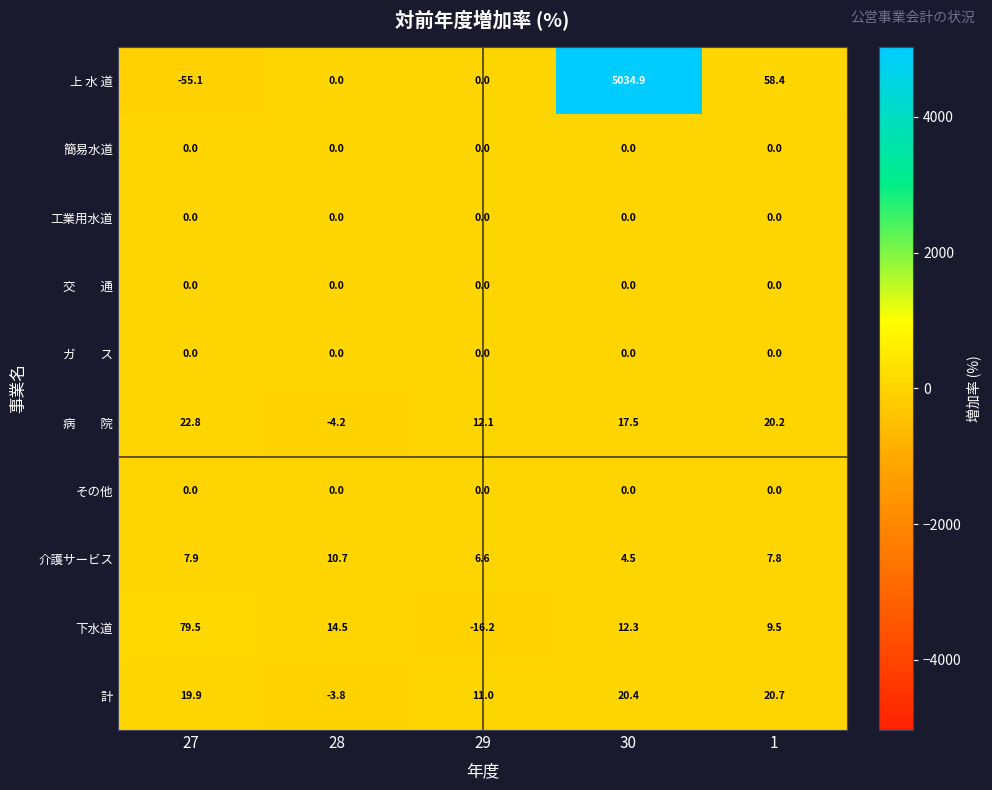

Which series changed the most between 29 and 1?

上 水 道